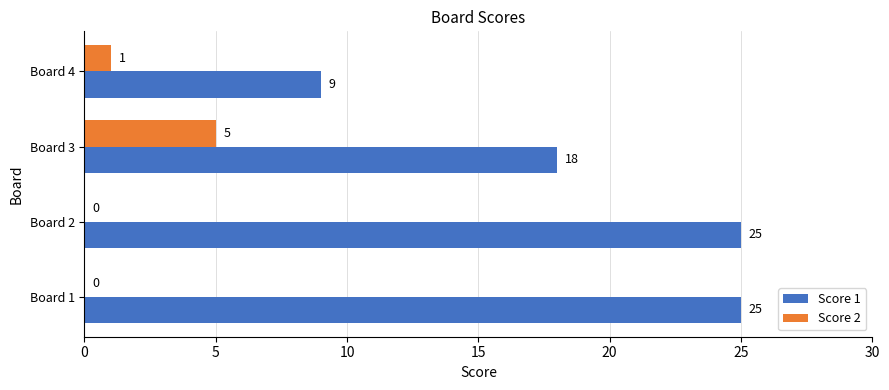

How many Score 1 values are between 18 and 25?

3